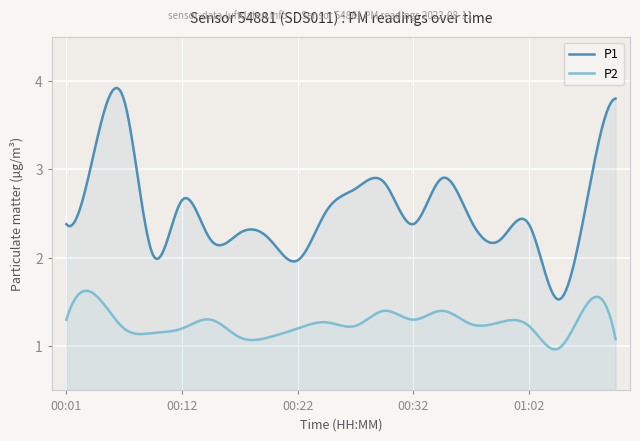

At which category does P1 reach its first local valley?

00:09